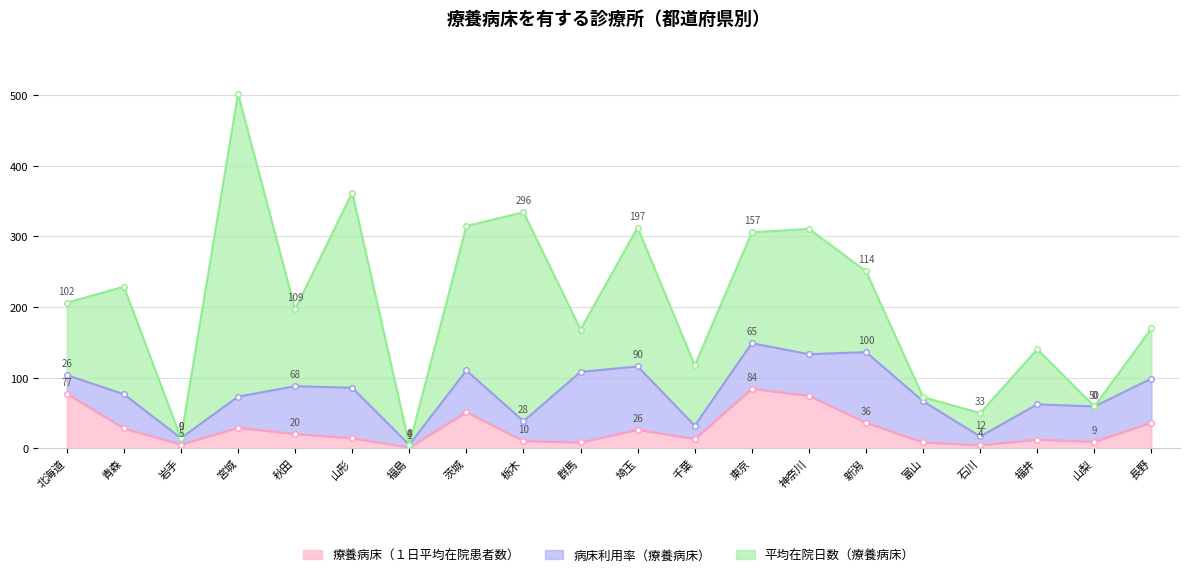

Between 北海道 and 長野, which is larger?

北海道